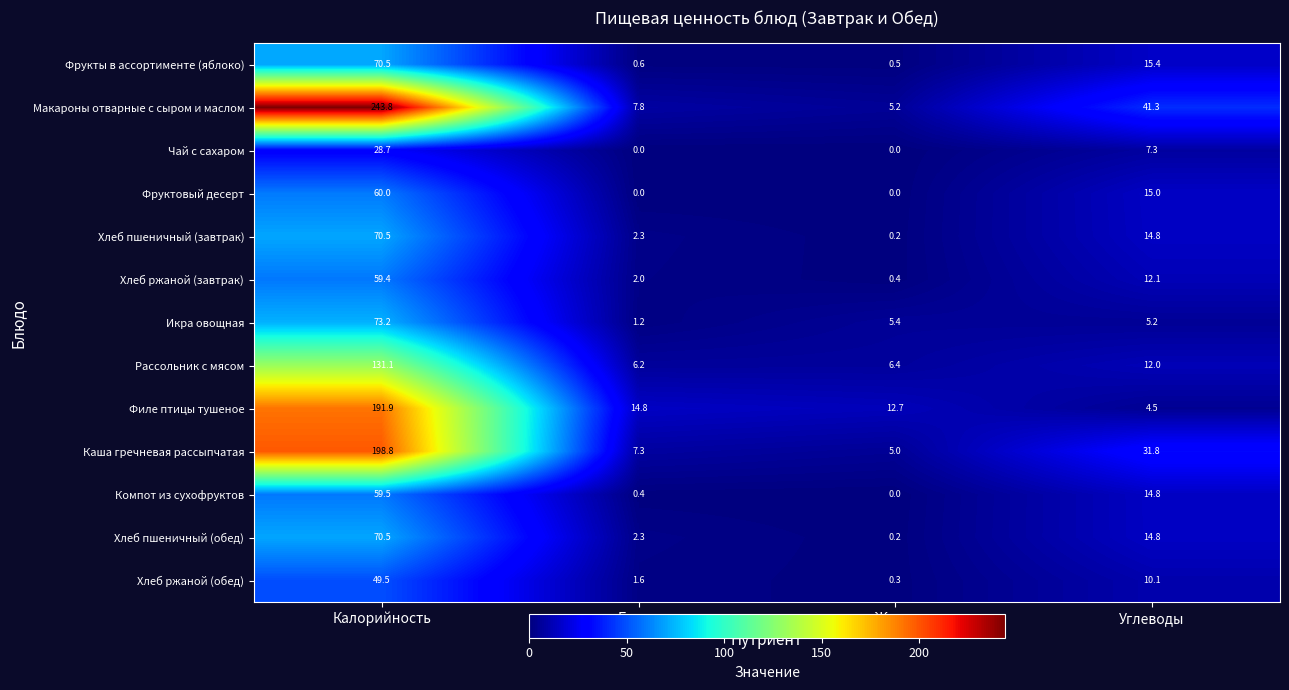

What is the difference between the maximum and minimum values in the Чай с сахаром series?

28.7